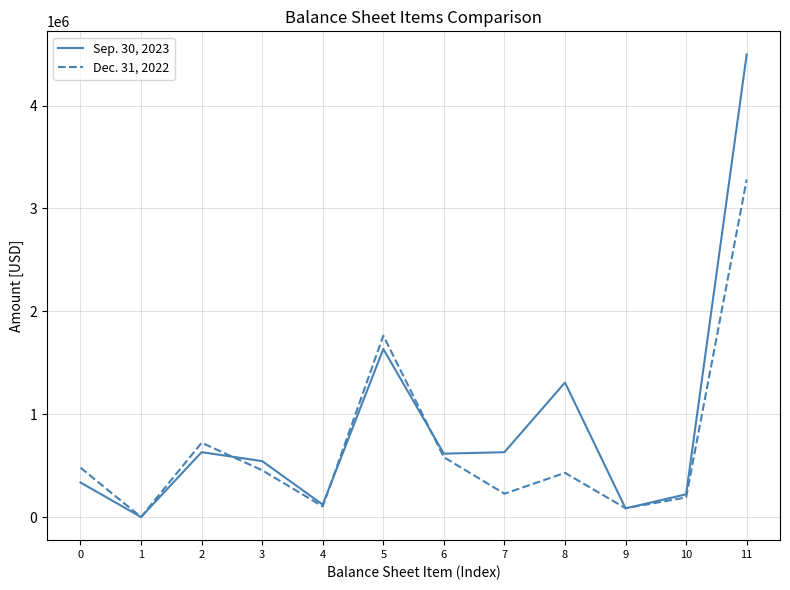

At how many categories does at least one series exceed 3559065?

1